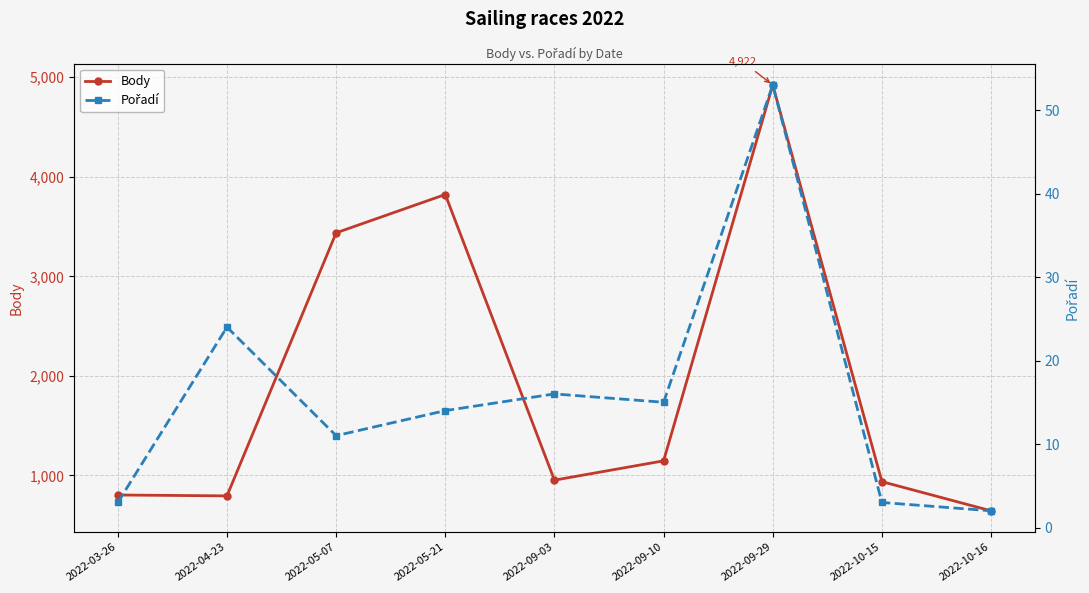

Which series has the largest range (max minus min)?

Body